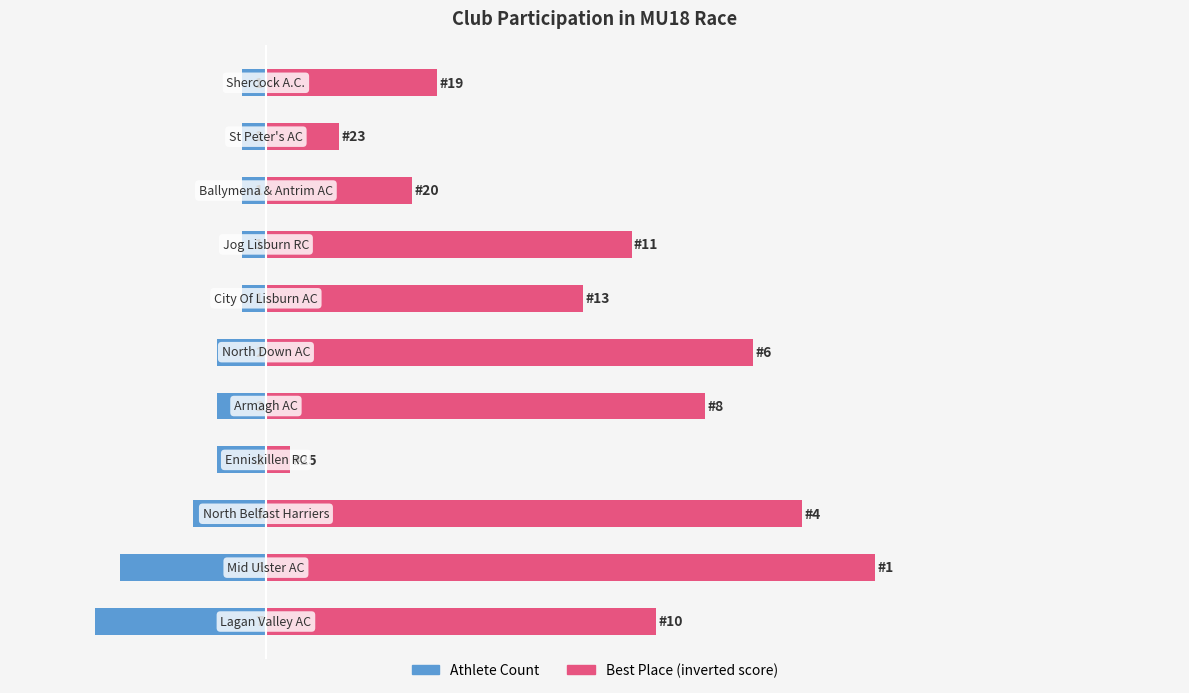

Between 2 and 9, which is larger?

9